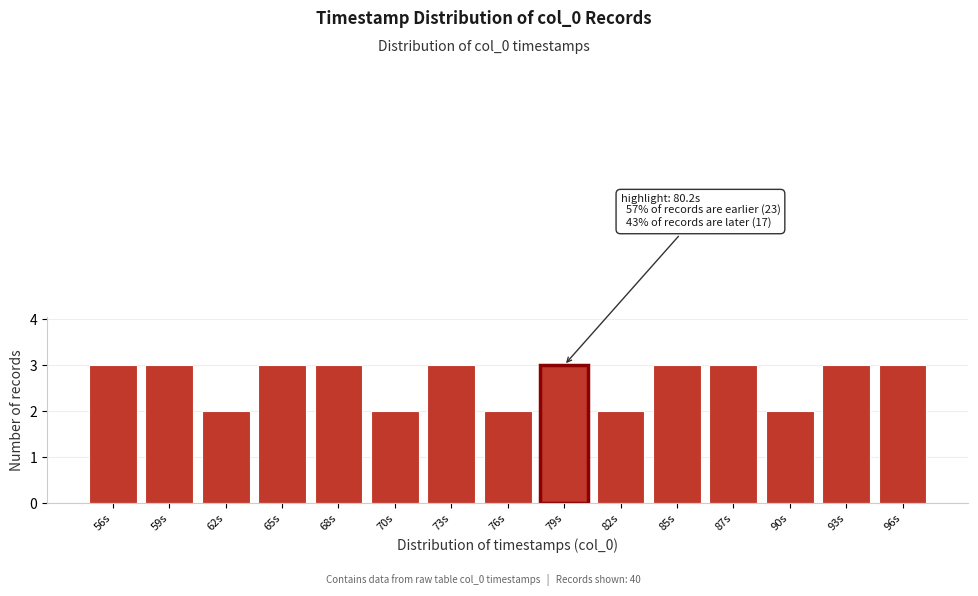

Reading left to right, list all the values displayed in this chart.

3	3	2	3	3	2	3	2	3	2	3	3	2	3	3